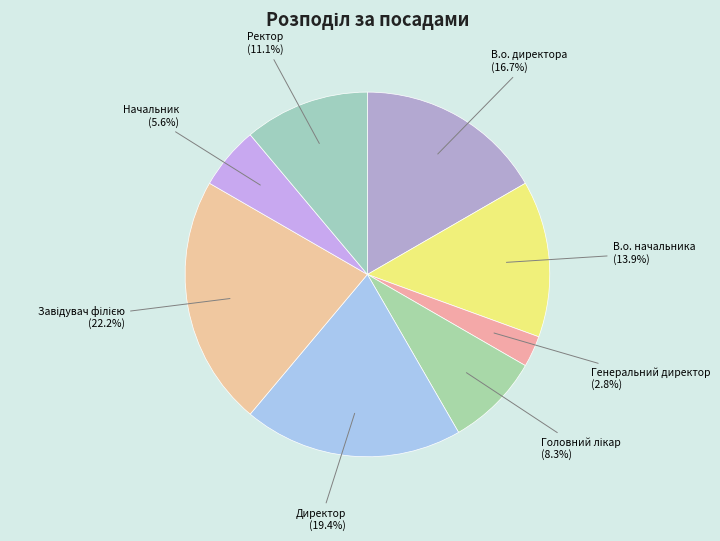

To the nearest percent, what is the average slice percentage?

12%